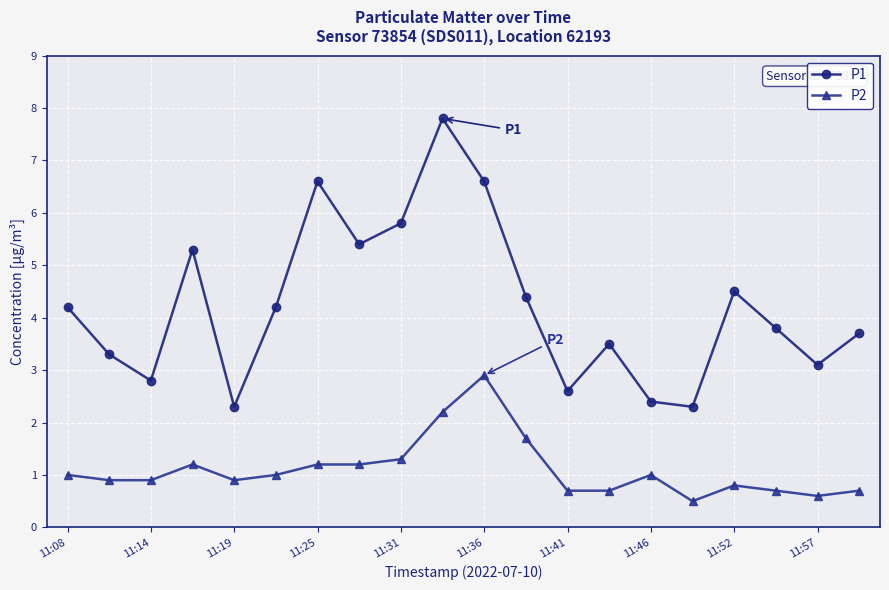

What is the maximum value shown in the chart?

7.8